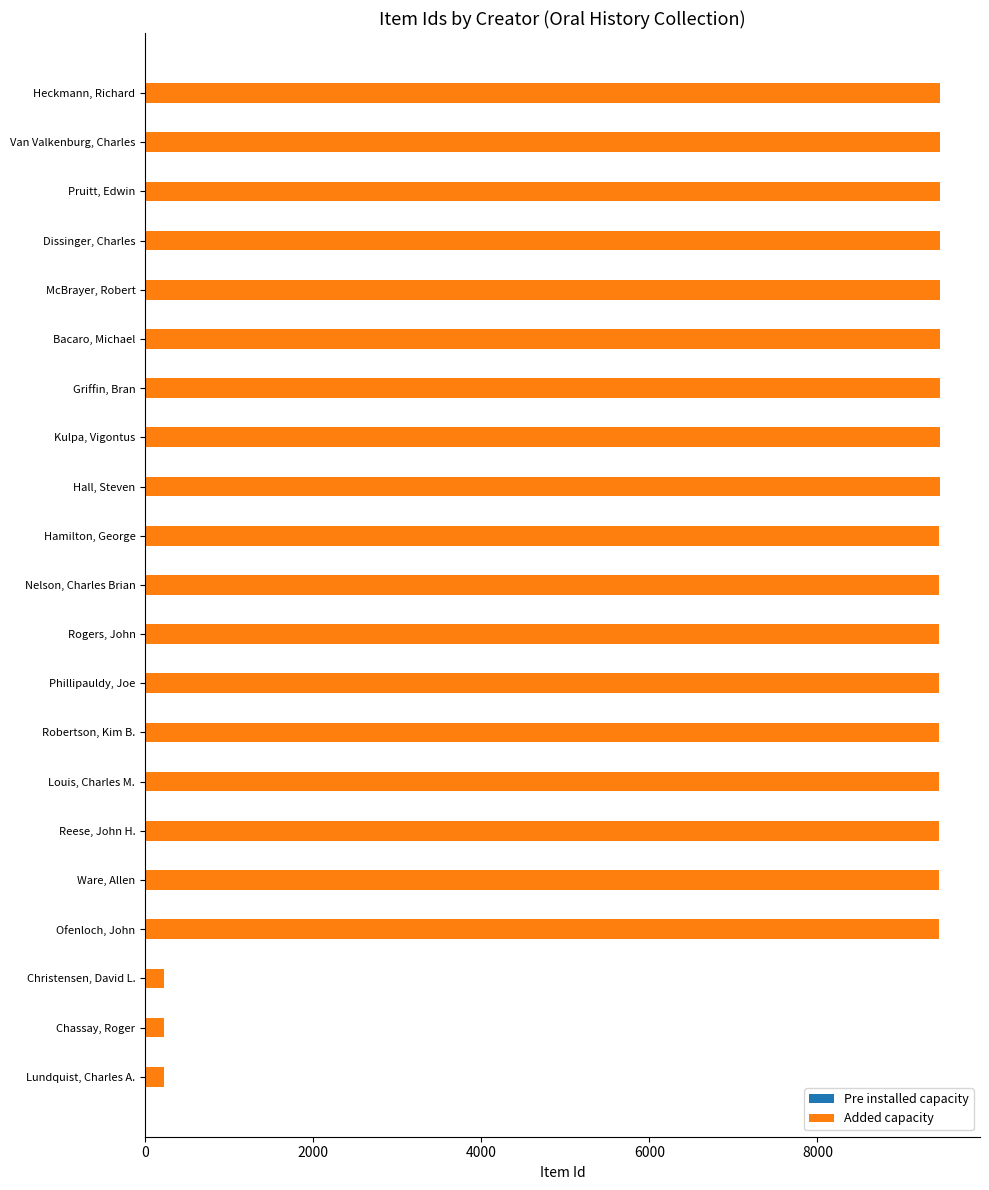

How many values are below 9452?

10